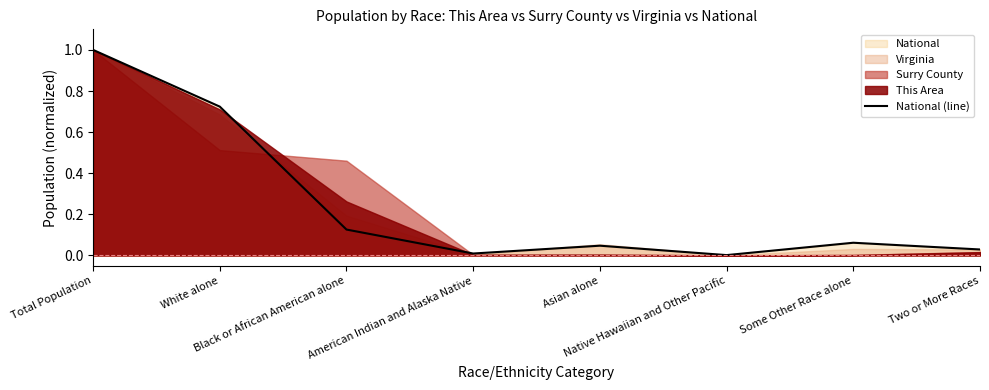

Between Two or More Races and American Indian and Alaska Native, which is larger?

Two or More Races